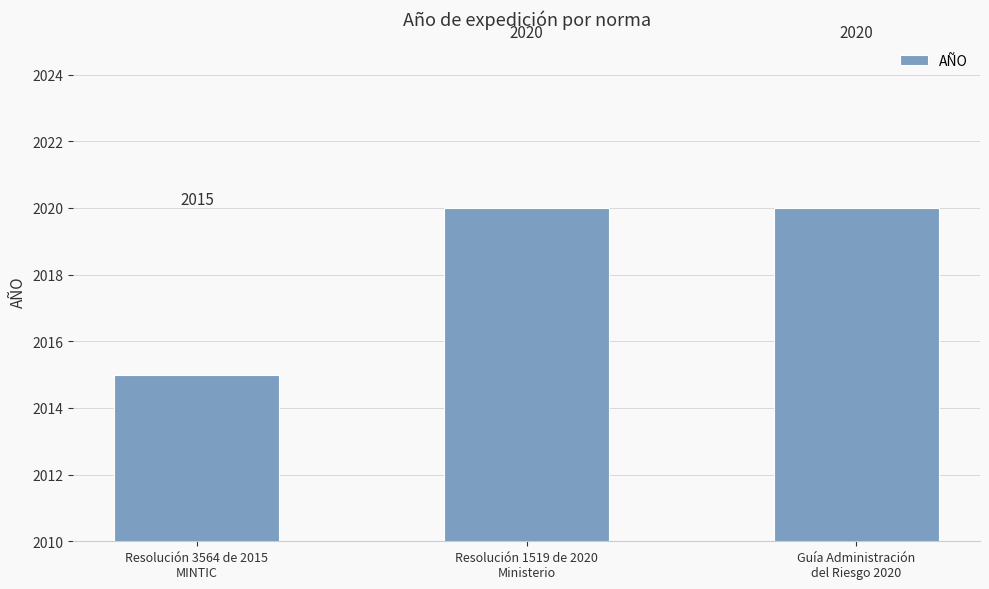

Are the bars grouped side by side (vs. stacked)?

No